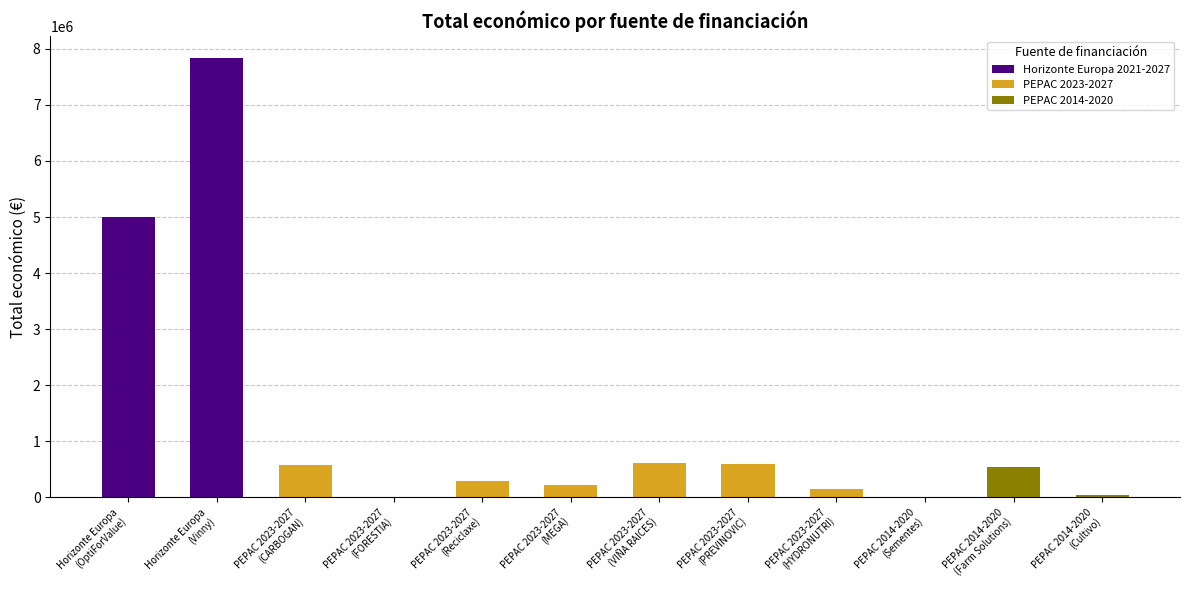

Is it true that the value at PEPAC 2014-2020
(Farm Solutions) is 546823?

True